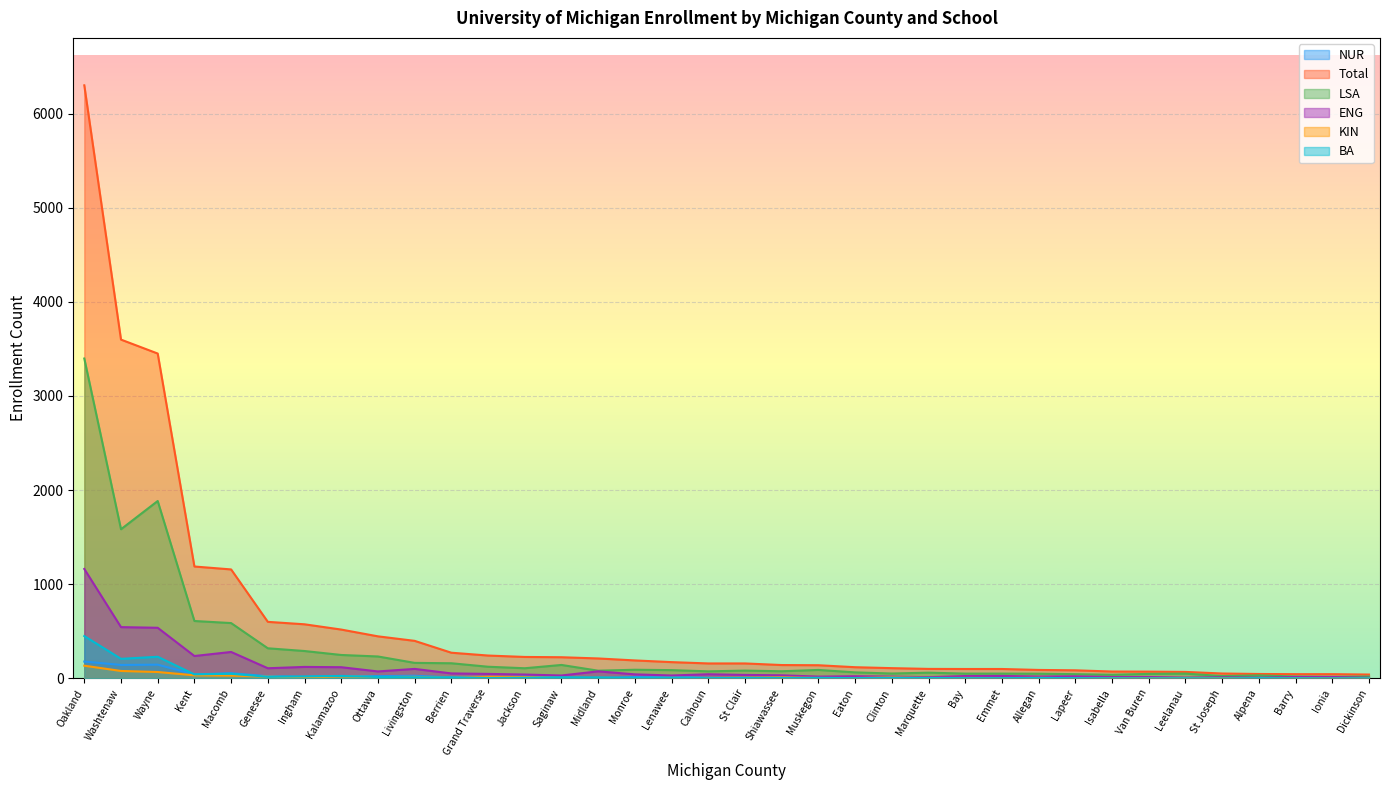

At Van Buren, list the series in order from smallest to largest.

NUR, BA, KIN, ENG, LSA, Total